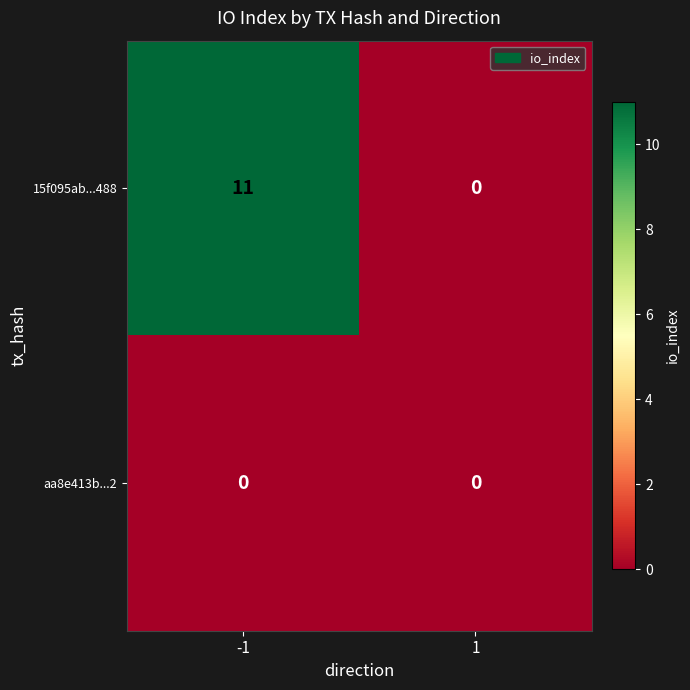

The value of aa8e413b...2 at 1 is 0. True or false?

True